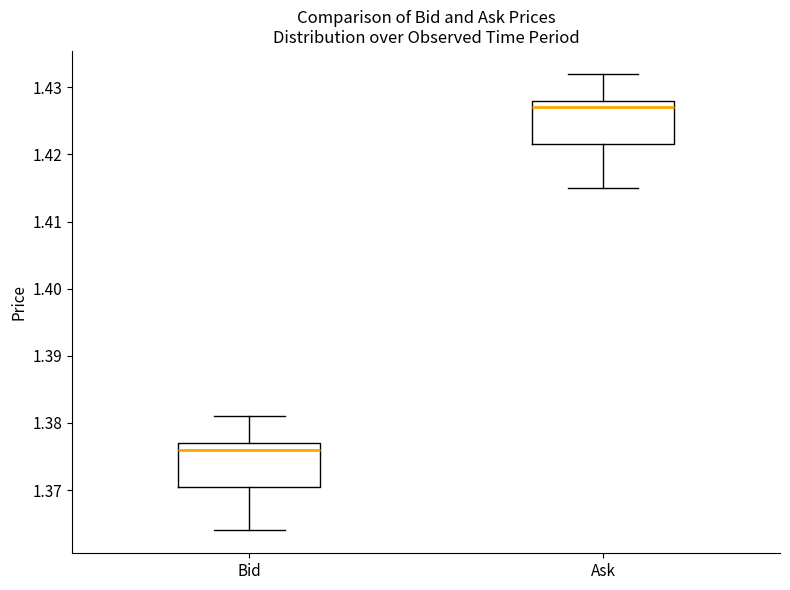

Which box has the lowest median line?

Bid